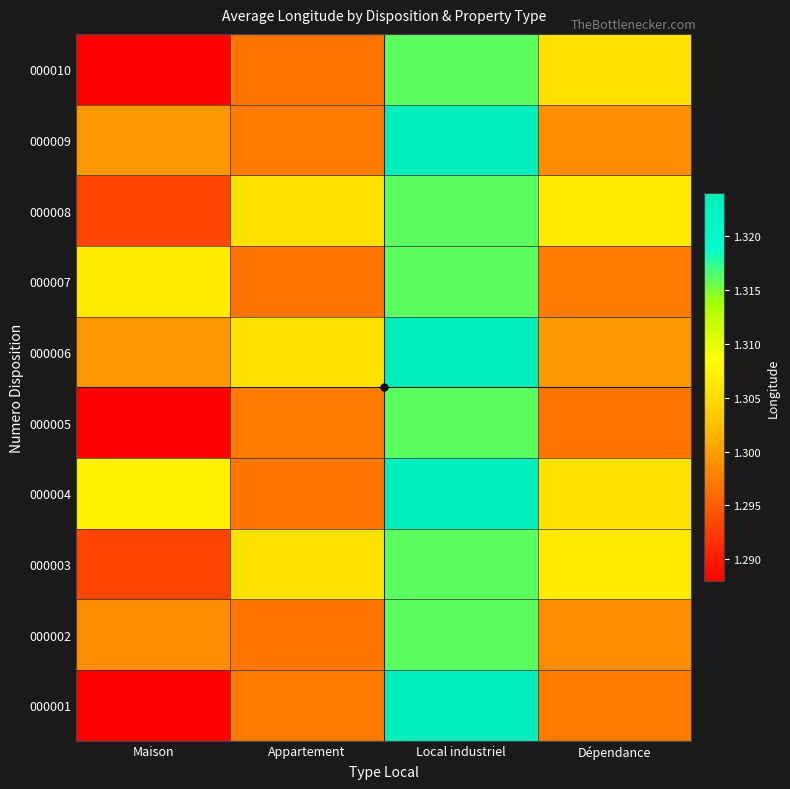

Reading left to right, transcribe all the data shown in this chart.

000001: Maison=1.3	Appartement=1.3	Local industriel=1.3	Dépendance=1.3
000002: Maison=1.3	Appartement=1.3	Local industriel=1.3	Dépendance=1.3
000003: Maison=1.3	Appartement=1.3	Local industriel=1.3	Dépendance=1.3
000004: Maison=1.3	Appartement=1.3	Local industriel=1.3	Dépendance=1.3
000005: Maison=1.3	Appartement=1.3	Local industriel=1.3	Dépendance=1.3
000006: Maison=1.3	Appartement=1.3	Local industriel=1.3	Dépendance=1.3
000007: Maison=1.3	Appartement=1.3	Local industriel=1.3	Dépendance=1.3
000008: Maison=1.3	Appartement=1.3	Local industriel=1.3	Dépendance=1.3
000009: Maison=1.3	Appartement=1.3	Local industriel=1.3	Dépendance=1.3
000010: Maison=1.3	Appartement=1.3	Local industriel=1.3	Dépendance=1.3